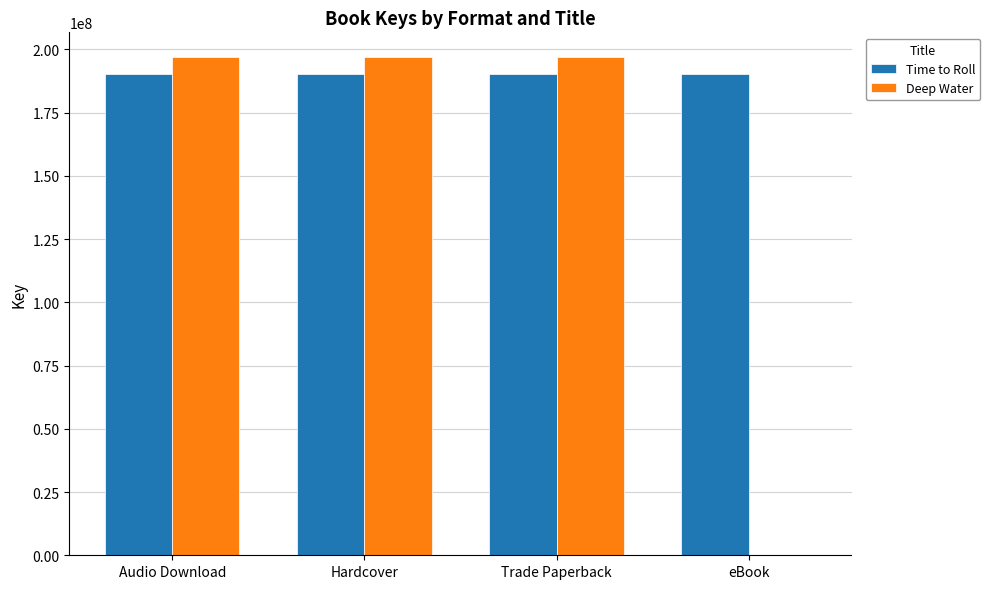

How many groups of bars are there?

4